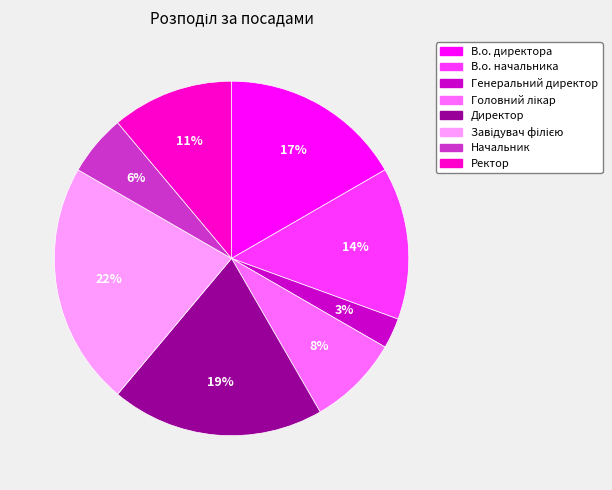

Which category has the smallest portion of the pie?

Генеральний директор